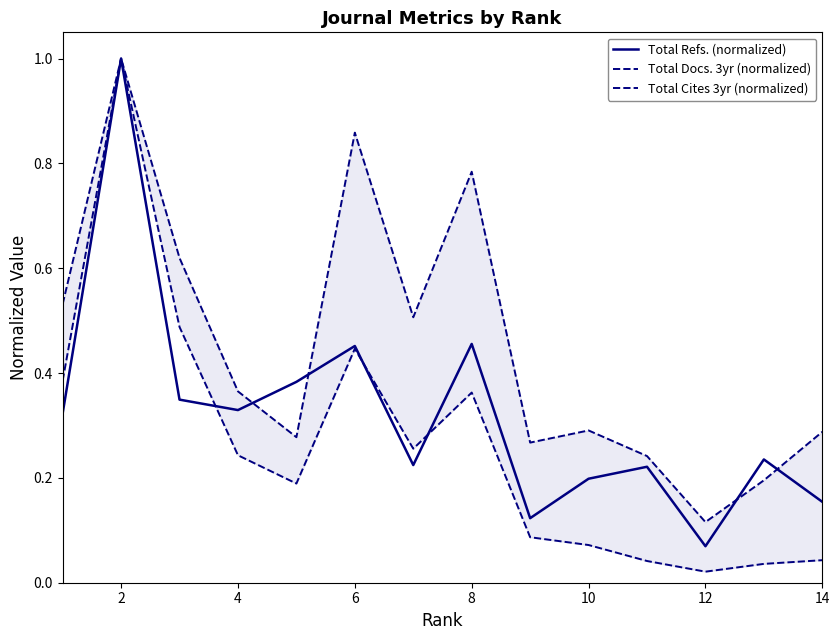

How many interior local peaks does the Total Cites 3yr (normalized) series have?

3